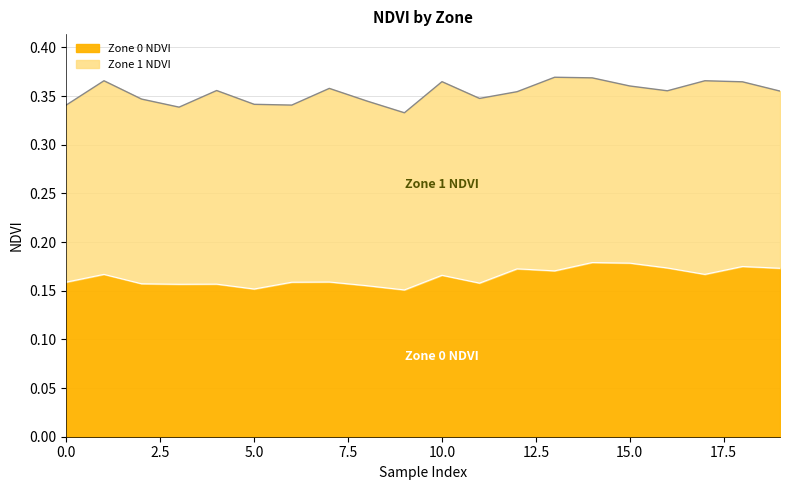

How many points are lower than both their immediate neighbors (excluding endpoints)?

6